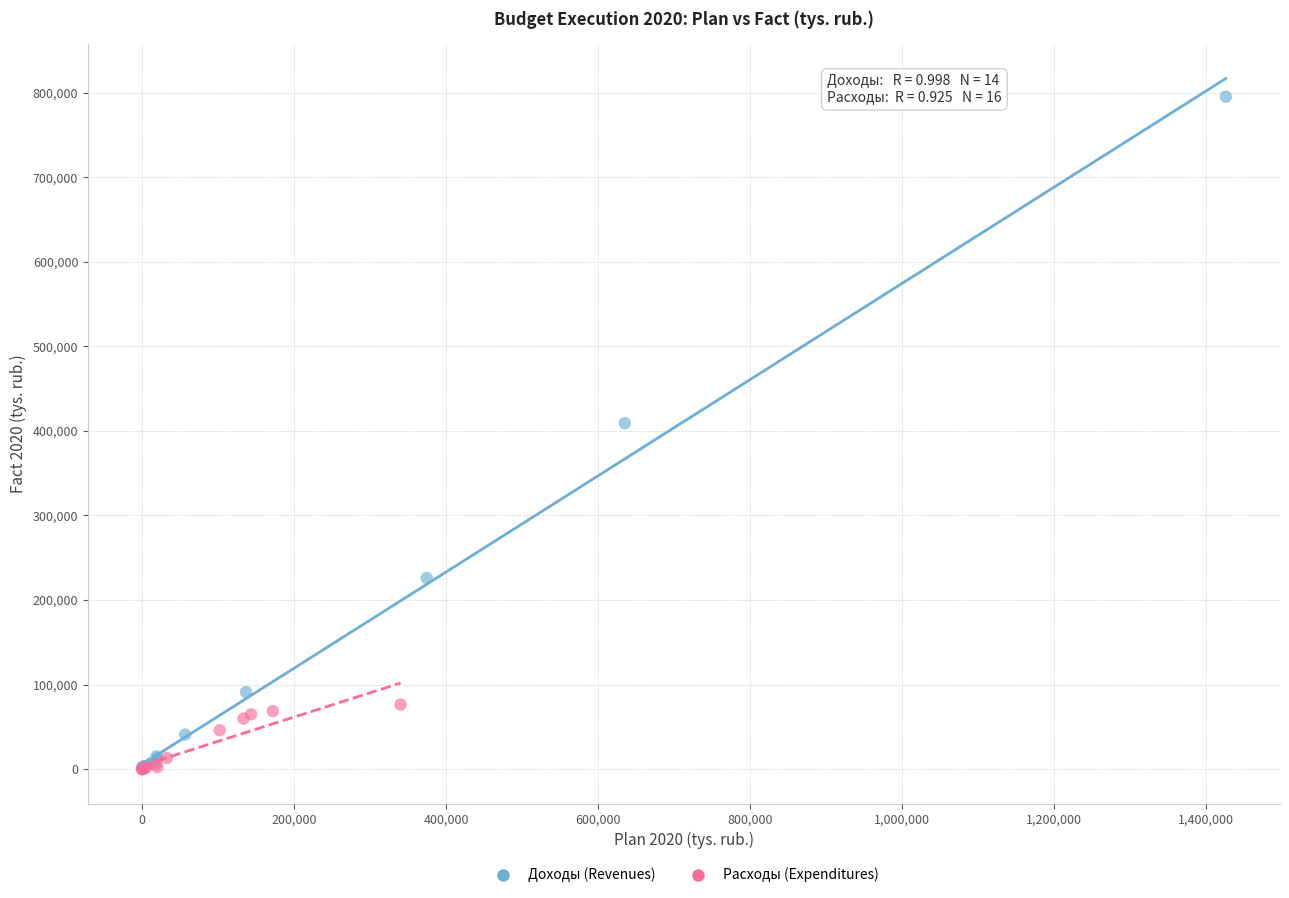

What are all the series names shown in the legend?

Доходы (Revenues), Расходы (Expenditures)